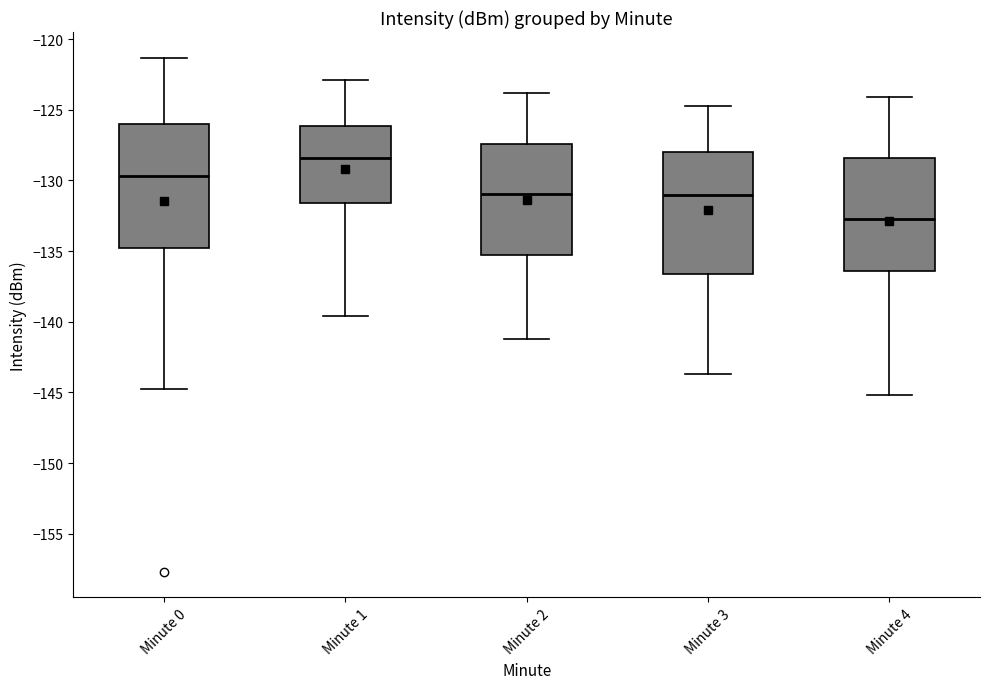

Reading left to right, read every box against the y-axis: the position of its median line, the range the box covers, and the ends of its whiskers. The values are not printed on the chart, so give them approximately, as read against the axis.

Minute 0: median -129.5, box -134.5 to -126.0, whiskers -145.0 to -121.5
Minute 1: median -128.5, box -131.5 to -126.0, whiskers -139.5 to -123.0
Minute 2: median -131.0, box -135.5 to -127.5, whiskers -141.0 to -124.0
Minute 3: median -131.0, box -136.5 to -128.0, whiskers -143.5 to -124.5
Minute 4: median -132.5, box -136.5 to -128.5, whiskers -145.0 to -124.0